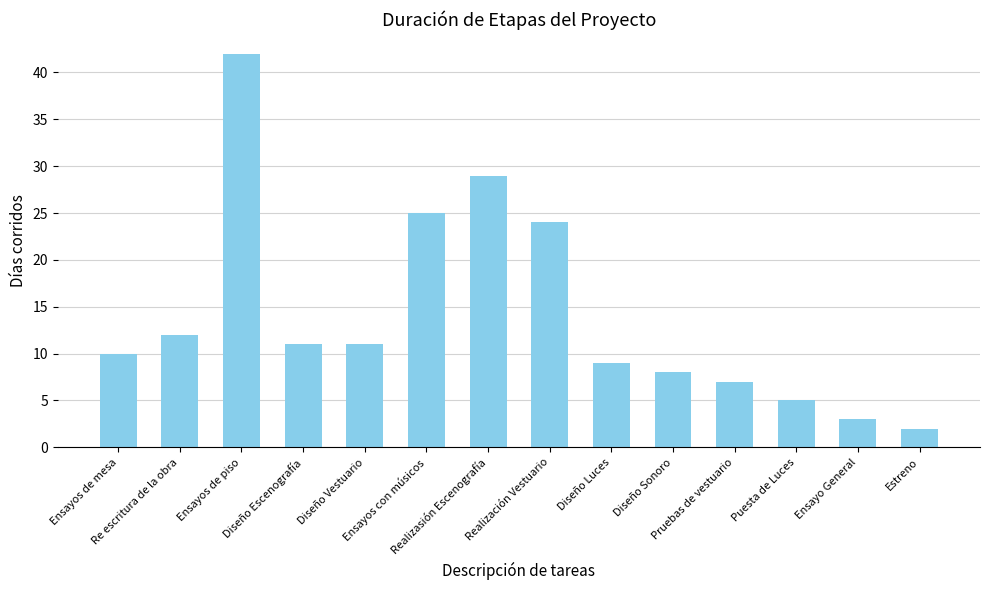

Reading left to right, what are all the values shown in this chart?

10	12	42	11	11	25	29	24	9	8	7	5	3	2